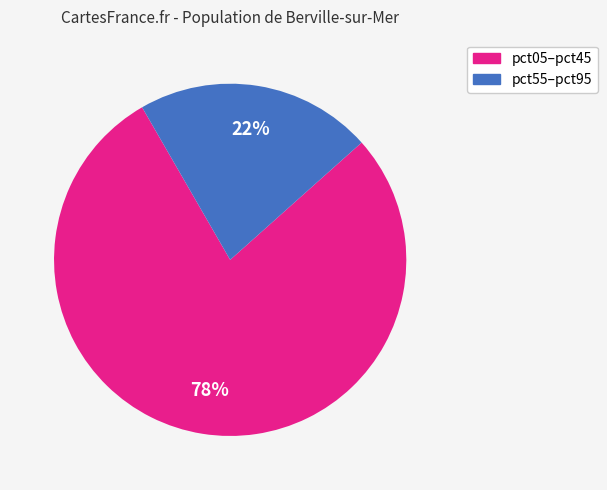

Is there a majority slice in this chart?

Yes